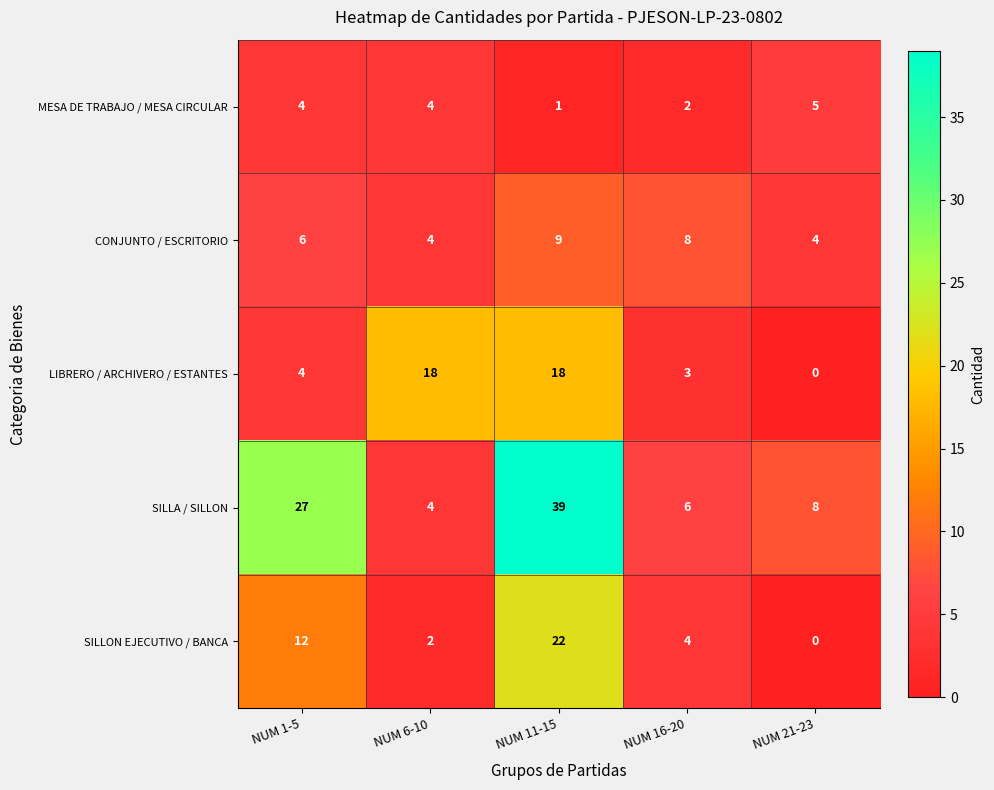

Which series changed the most between NUM 6-10 and NUM 16-20?

LIBRERO / ARCHIVERO / ESTANTES